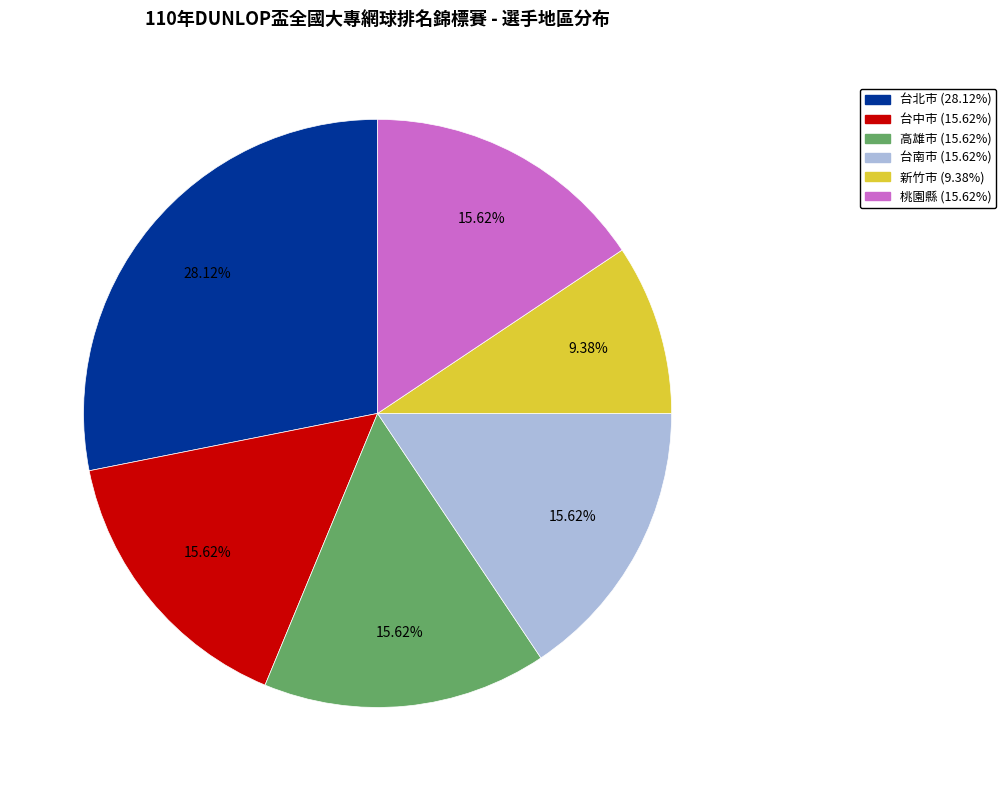

Approximately how many times larger is the value at 台中市 compared to 台南市?

1.0